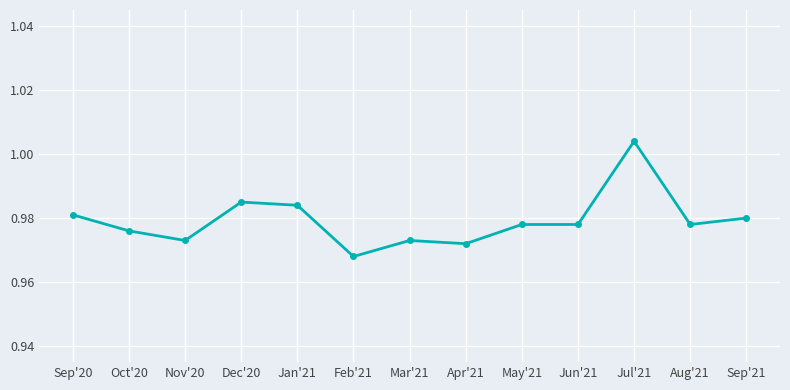

What is the sum of the values at Feb'21 and Jan'21?

2.0